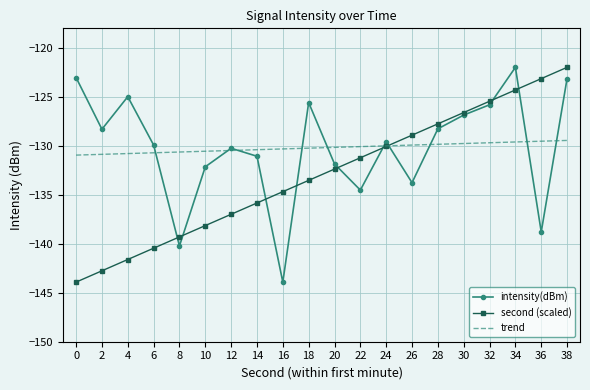

Is the value of trend at 16 greater than the value of intensity(dBm) at 2?

No